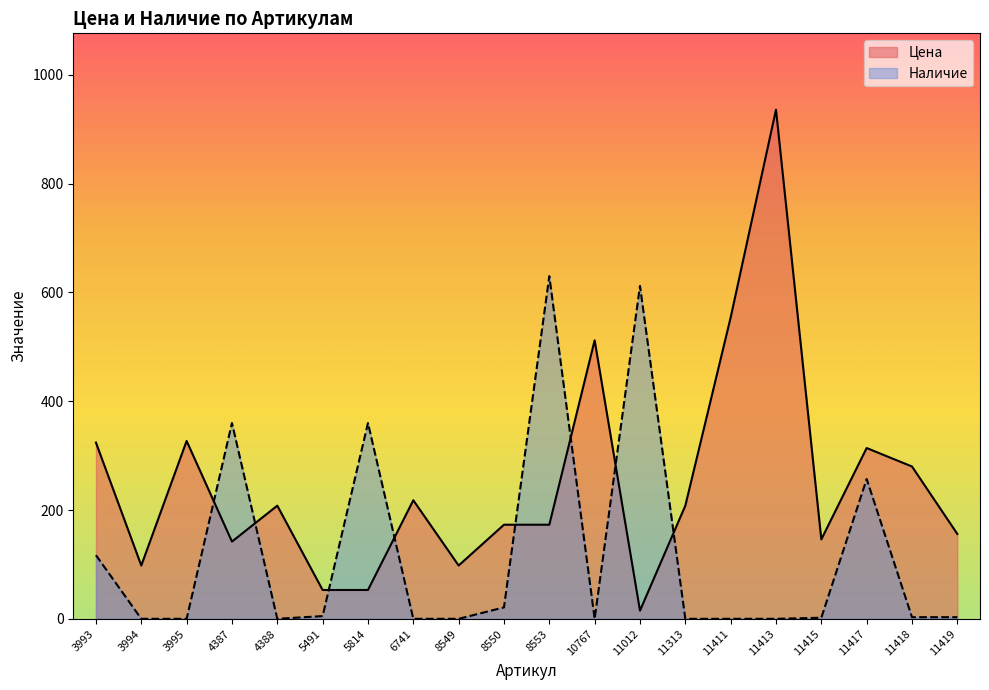

How many data points in Цена are less than 208?

10